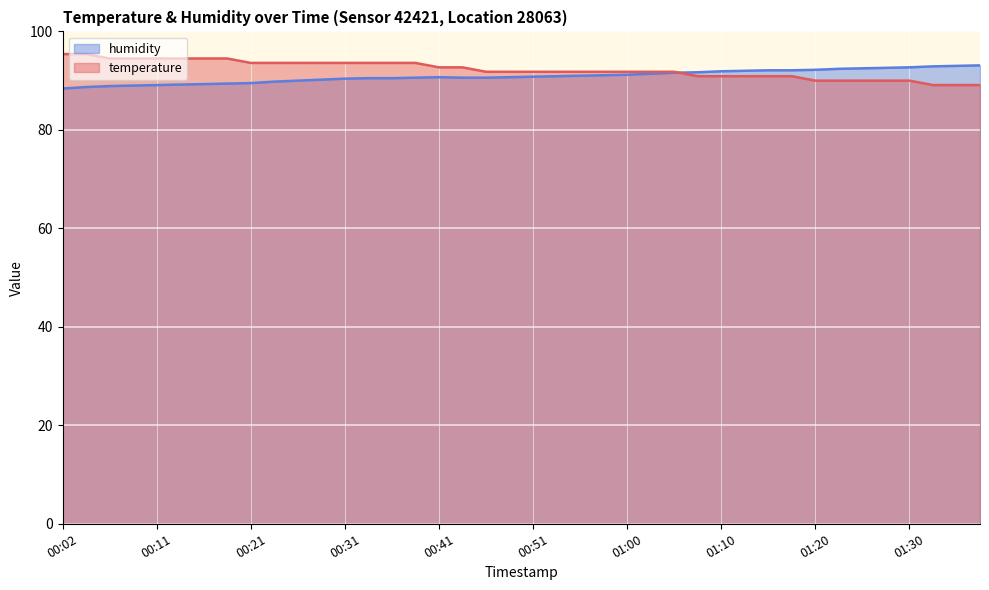

What is the average value of the humidity series?

90.9